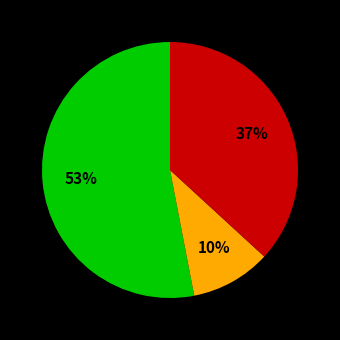

To the nearest percent, what is the difference between the largest and smallest slice percentages?

43%